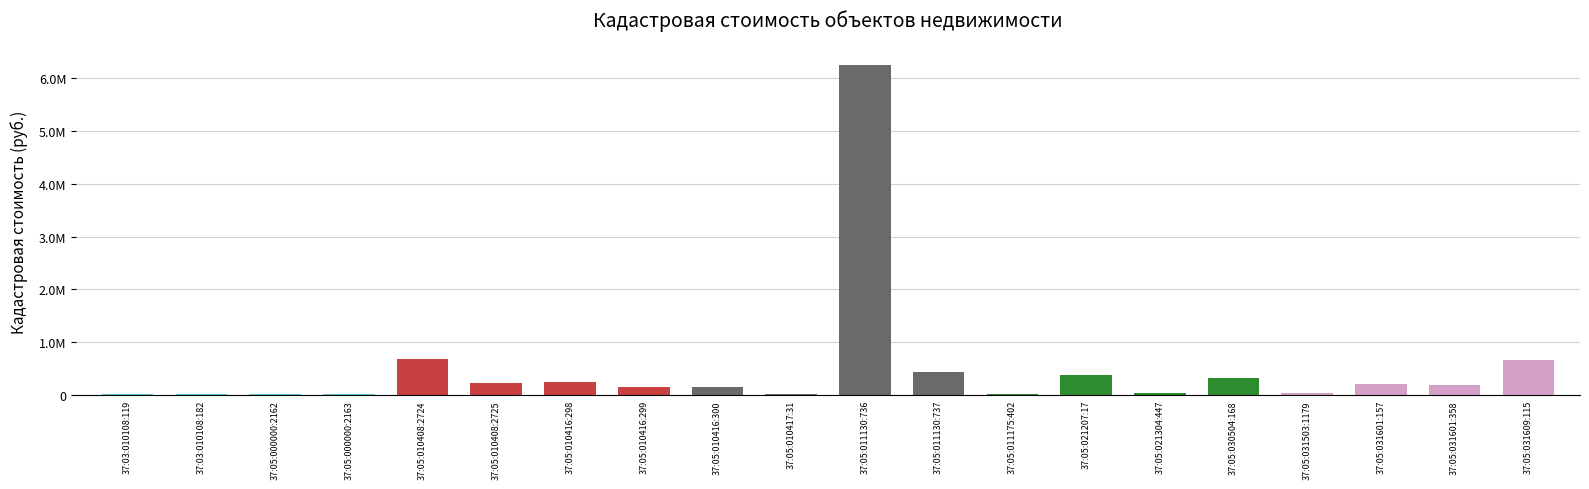

True or false: the data shows 203657.9 at 37:05:031601:157.

True